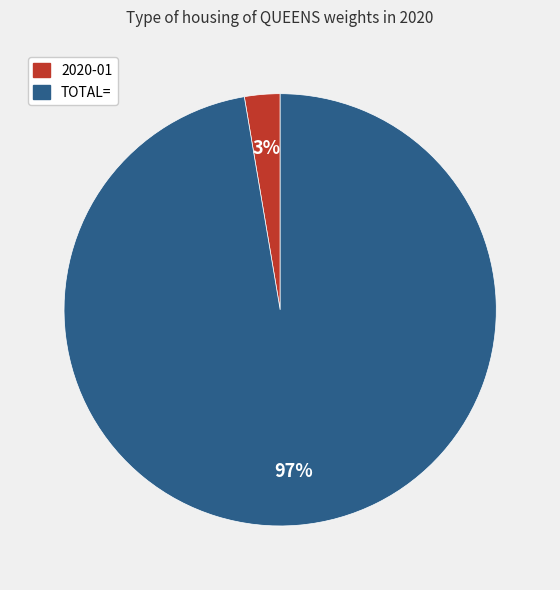

To the nearest percent, what is the average slice percentage?

50%